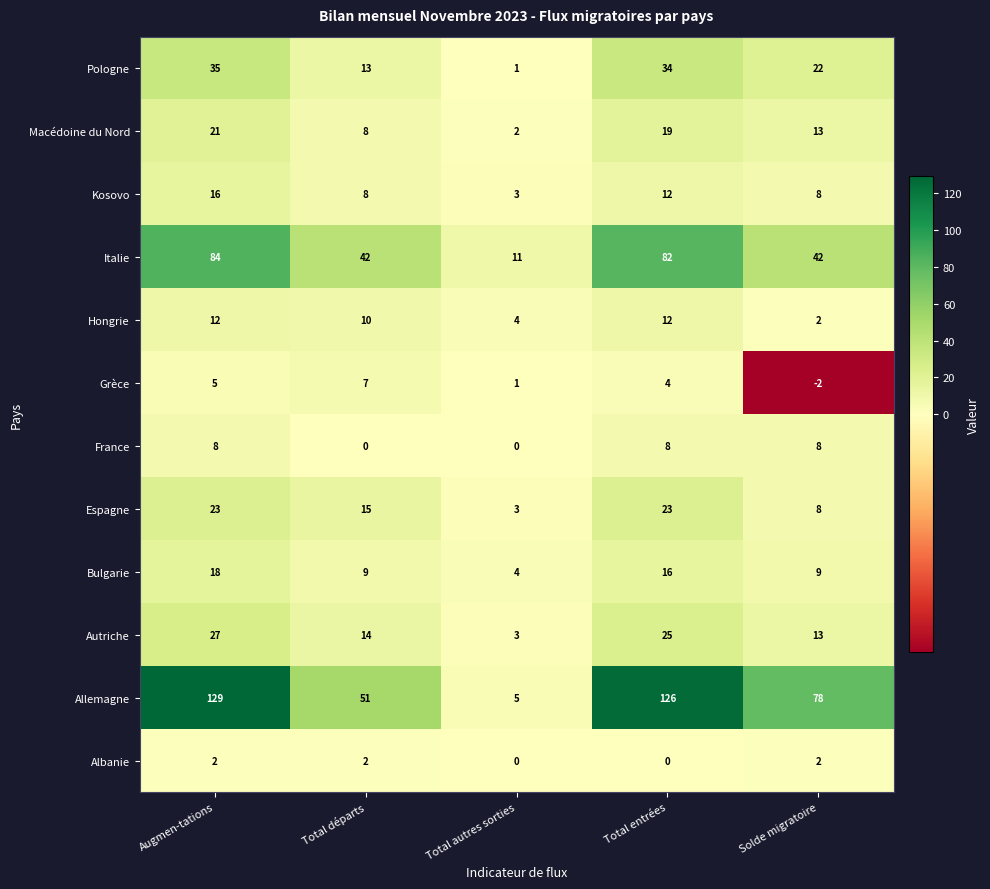

What is the highest value of the Macédoine du Nord series?

21